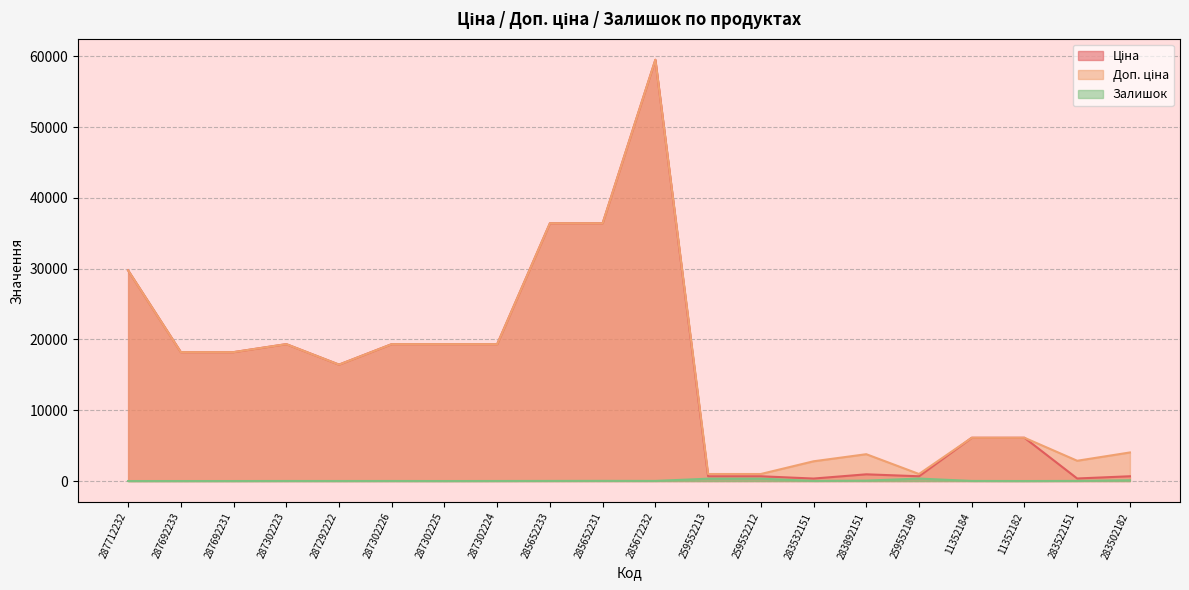

What is the spread (max minus min) of values at 283502182?

3930.0